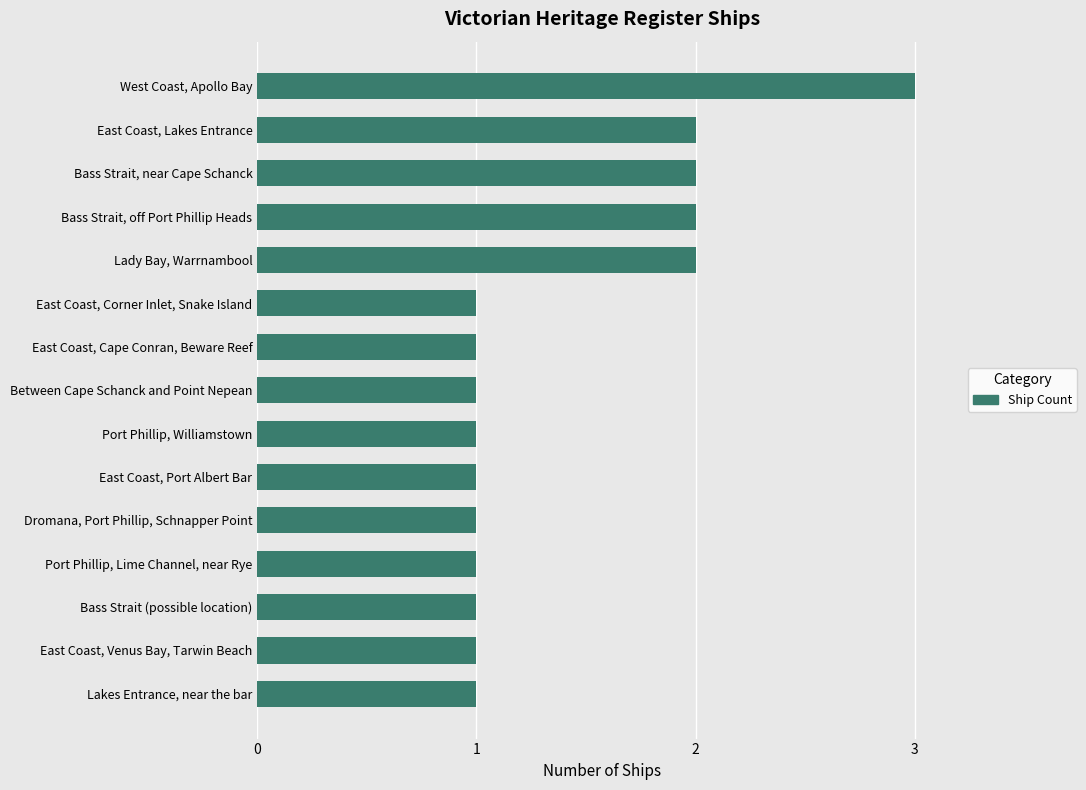

How many bars are there in total?

15